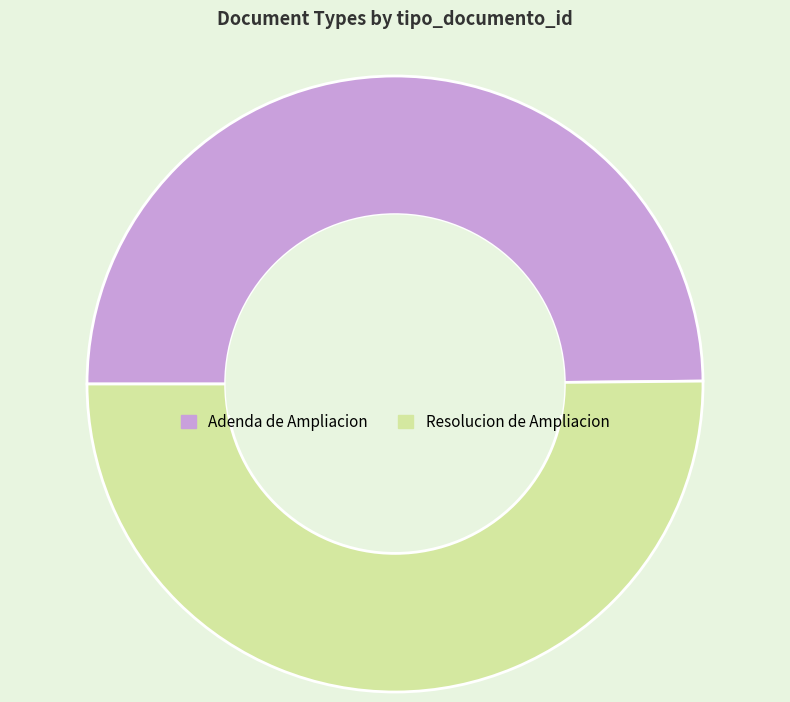

Is the sum of Resolucion de Ampliacion and Adenda de Ampliacion greater than half?

Yes